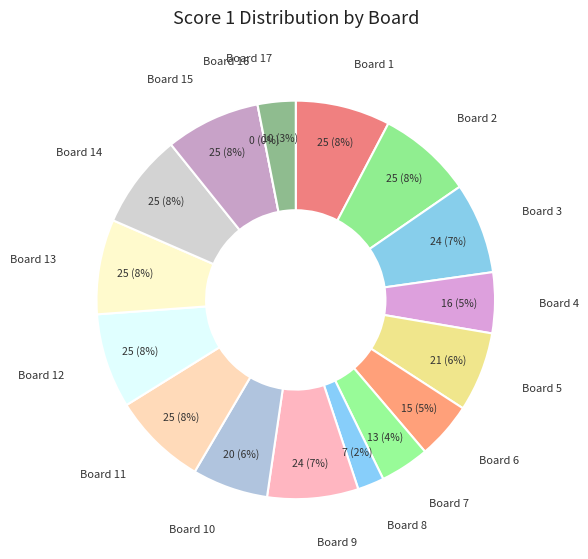

True or false: Board 8 accounts for 2% of the total.

True